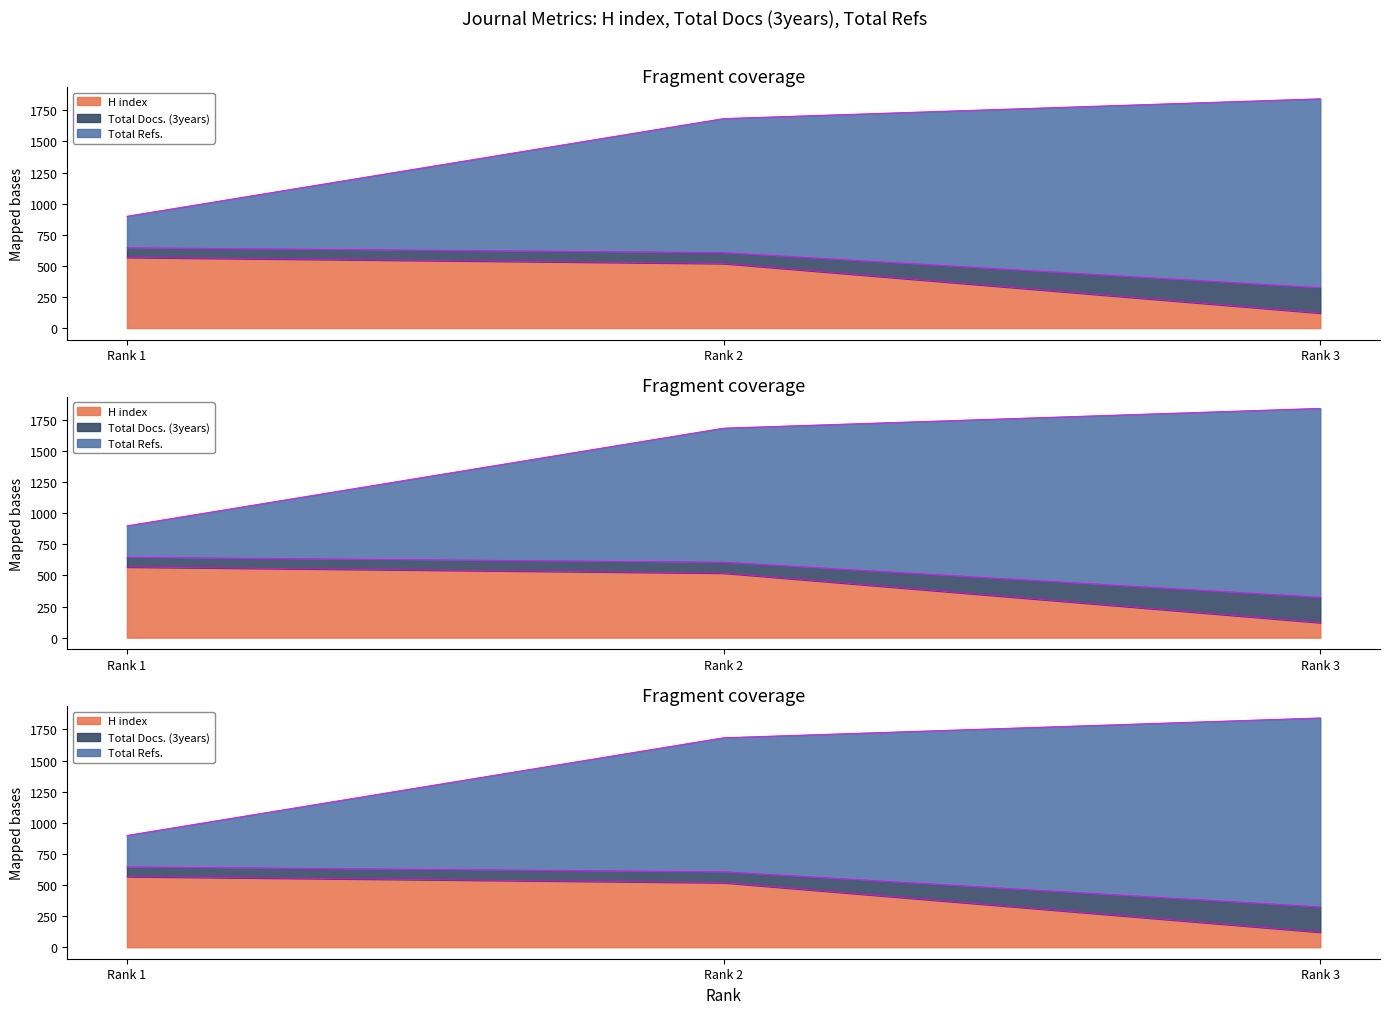

Rank the series by their average value, from lowest to highest.

Total Docs. (3years), H index, Total Refs.